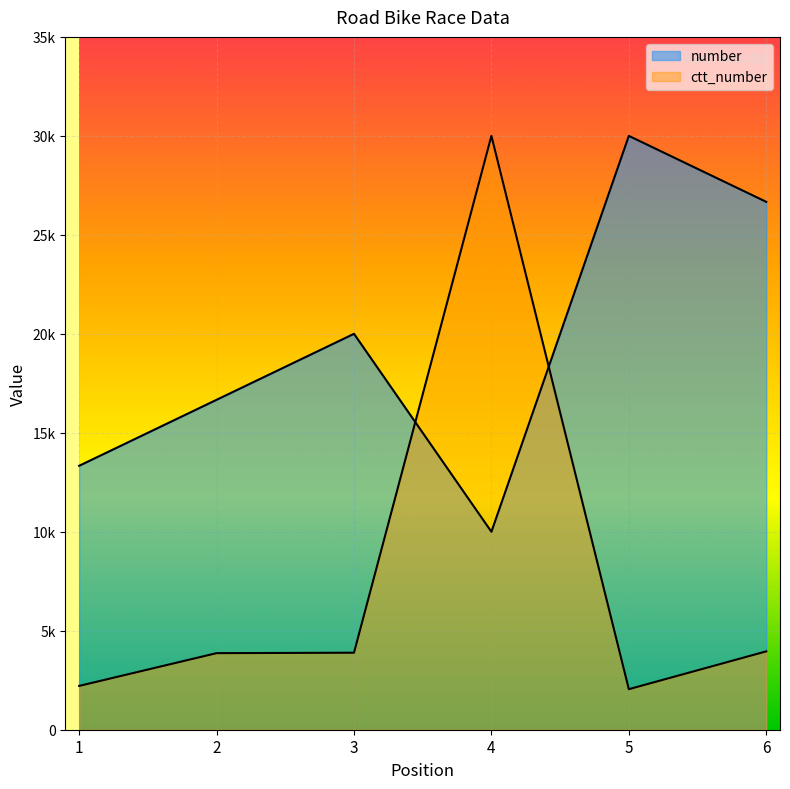

What is the difference between the maximum and second lowest values in the ctt_number series?

27786.8